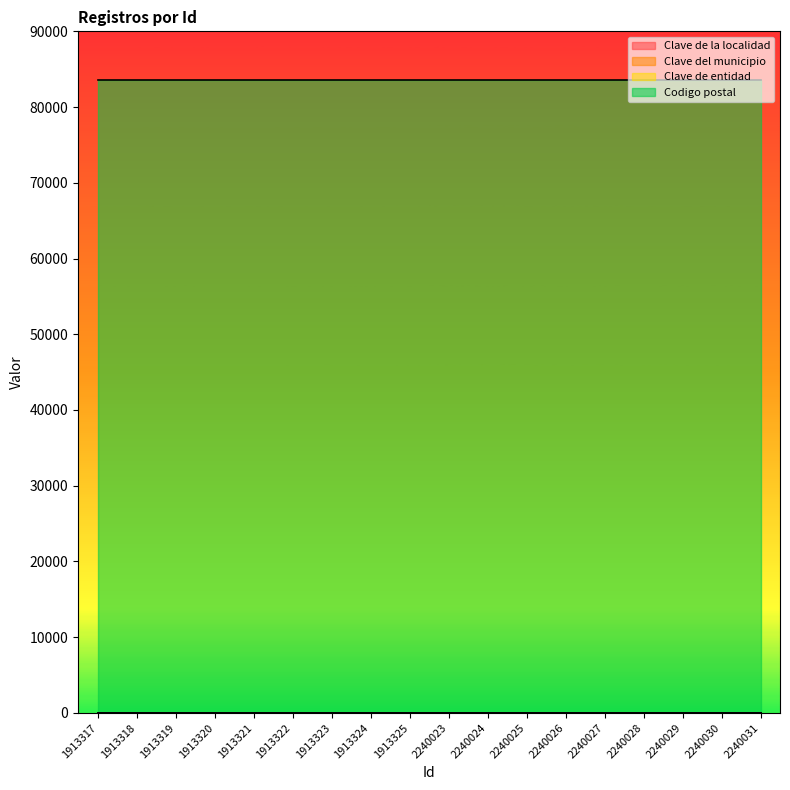

Which category has the lowest value across all series?

1913317